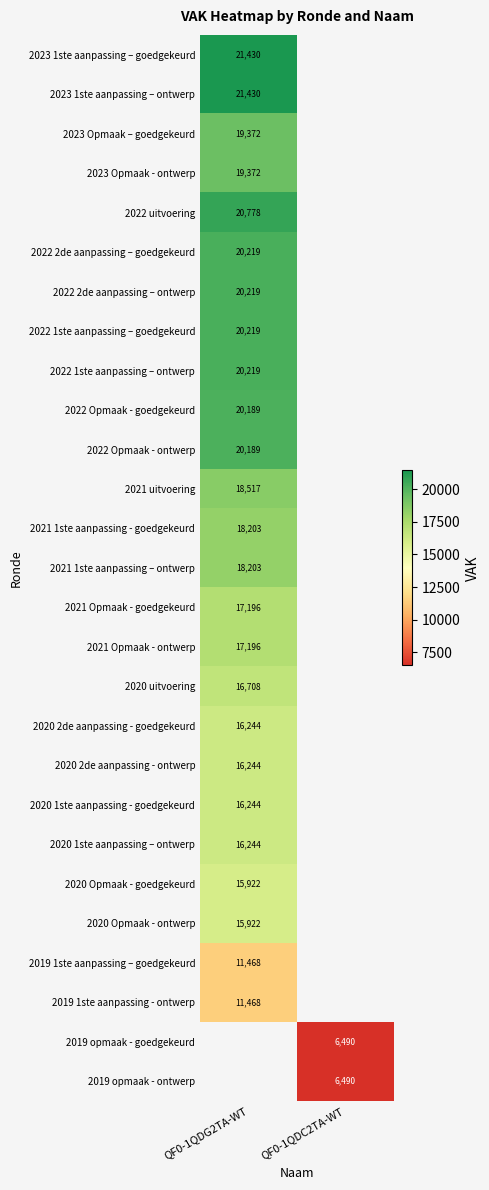

The value of 2021 1ste aanpassing – ontwerp at QF0-1QDG2TA-WT is 18203. True or false?

True